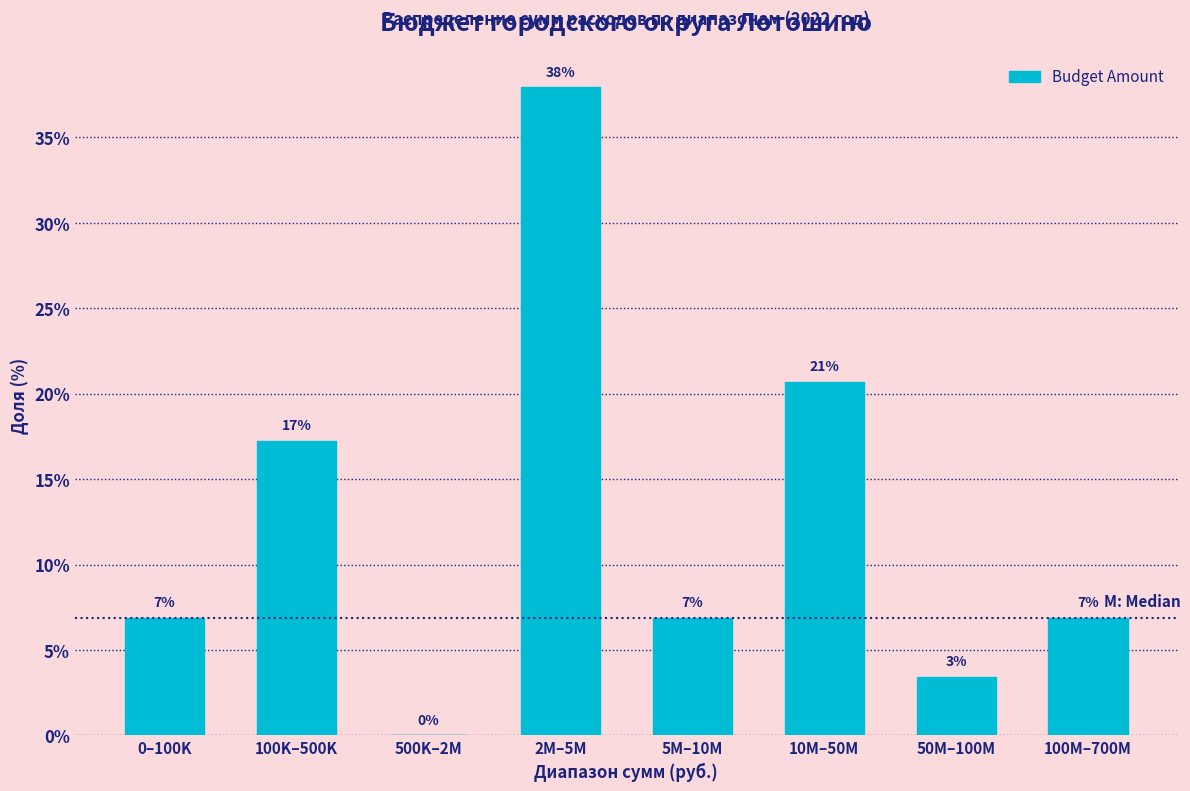

Are the bars horizontal?

No